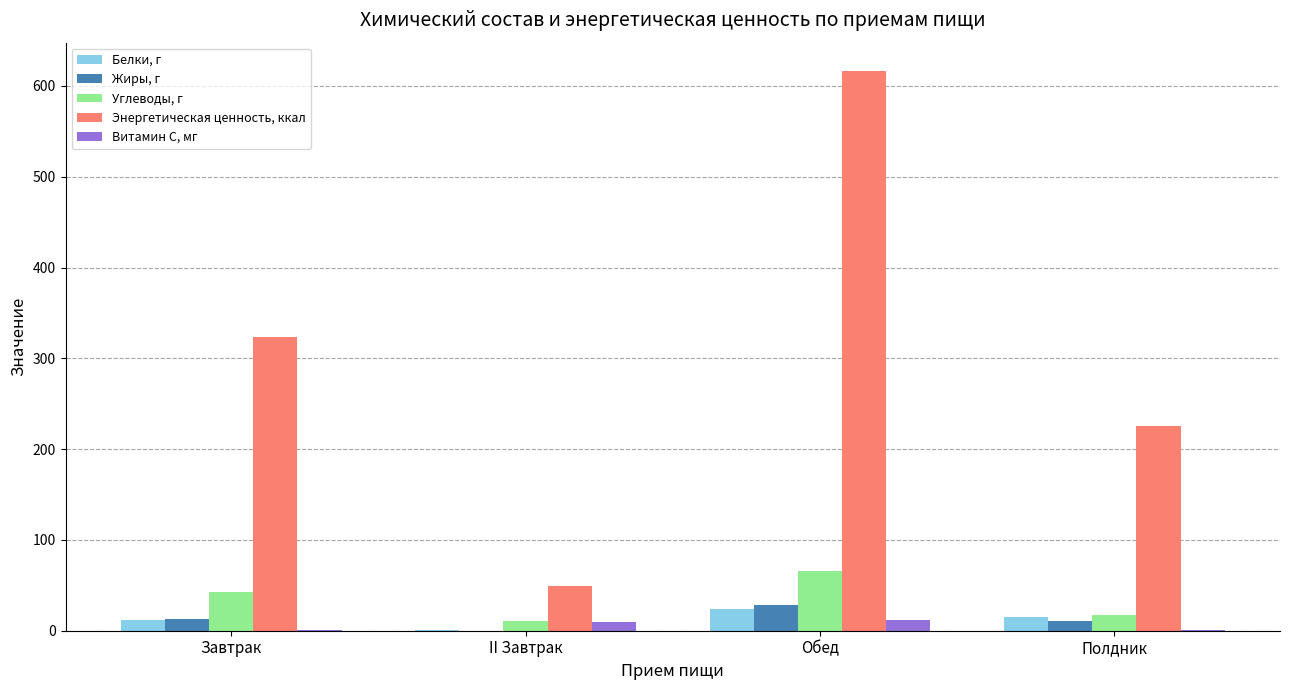

At which label is Энергетическая ценность, ккал closest to 333?

Завтрак